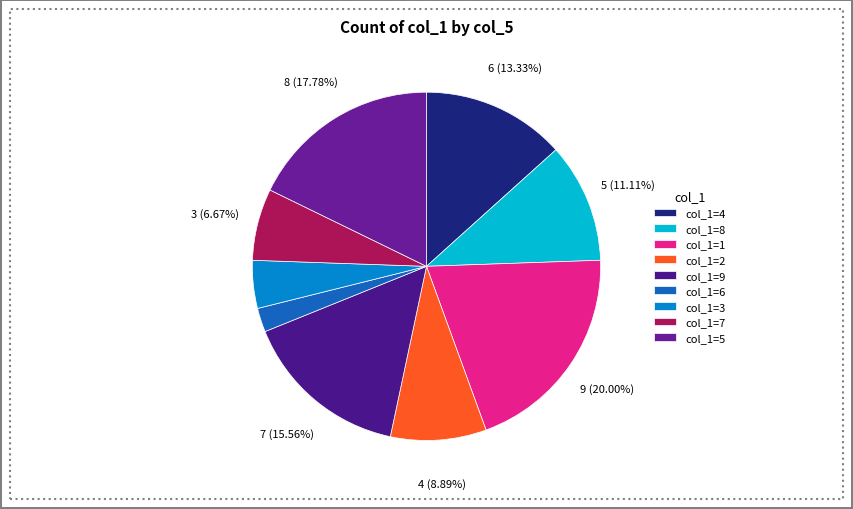

How many segments does this pie chart have?

9